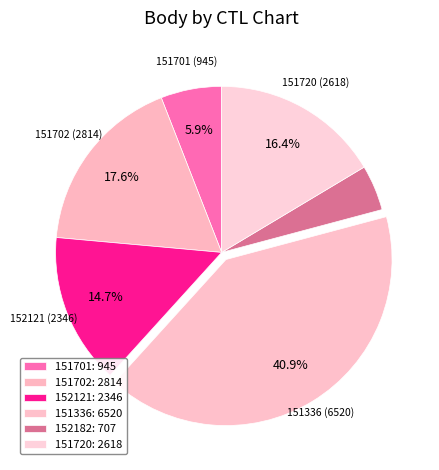

Which category has the biggest portion of the pie?

151336